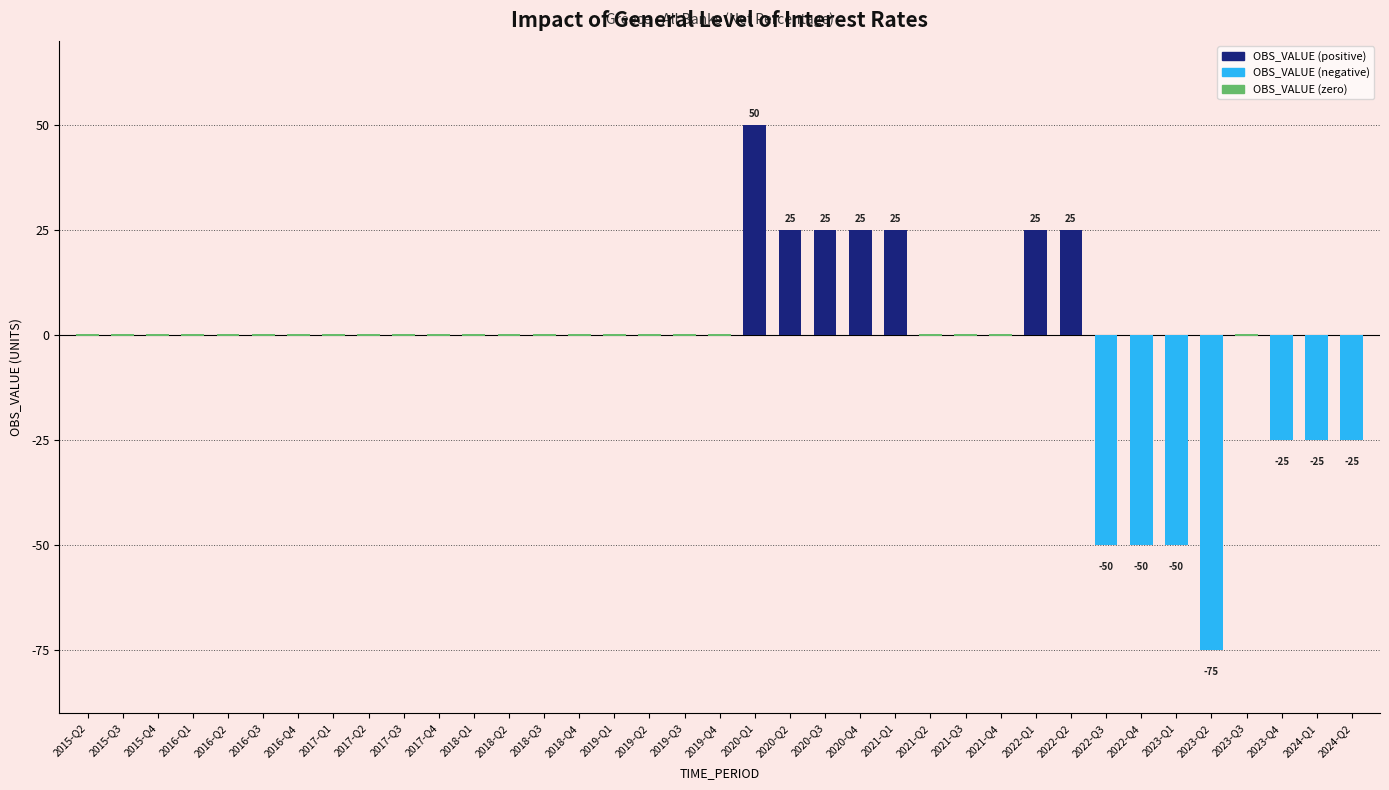

Are the bars grouped side by side (vs. stacked)?

Yes